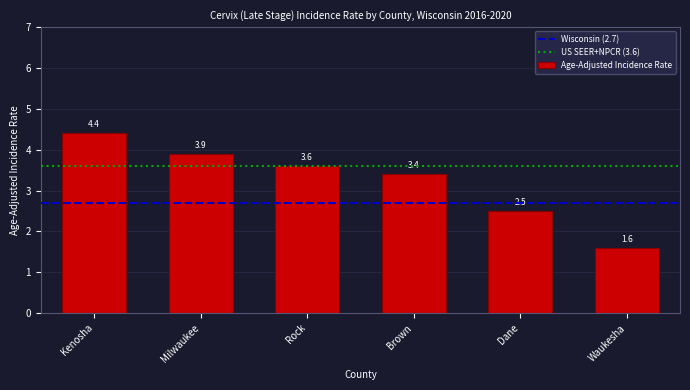

Reading left to right, transcribe all the data shown in this chart.

4.4	3.9	3.6	3.4	2.5	1.6